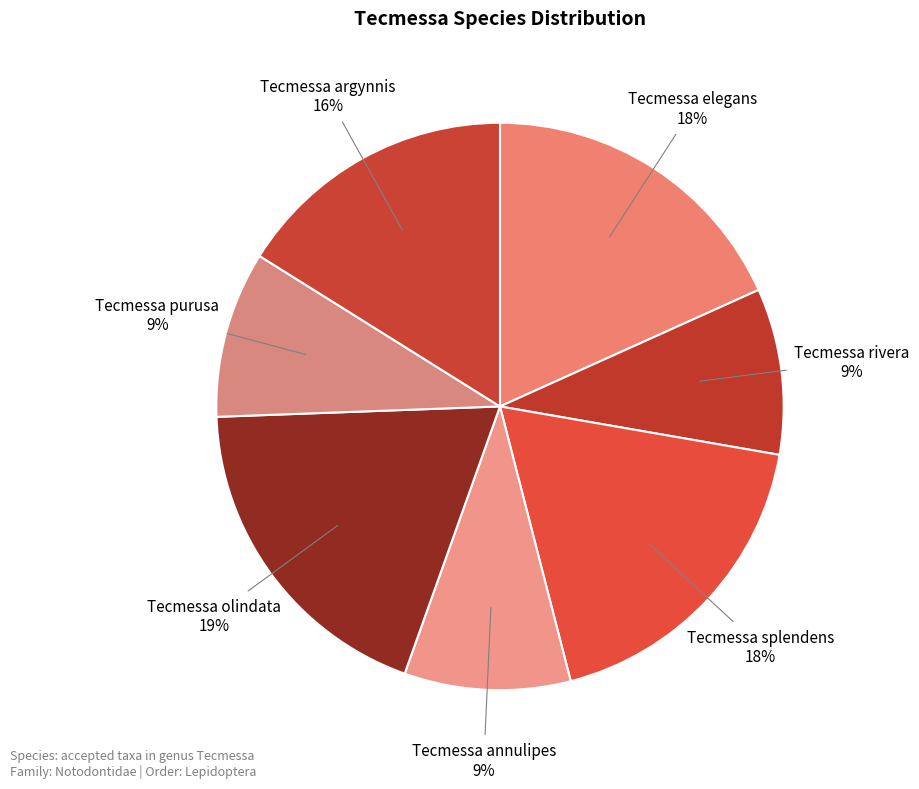

To the nearest percent, what portion does Tecmessa purusa represent?

9%